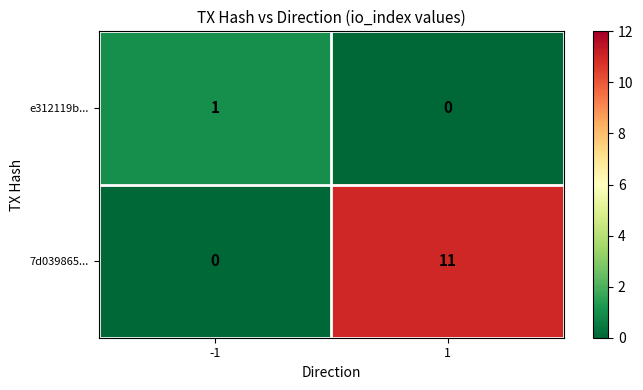

At how many categories does at least one series exceed 3?

1